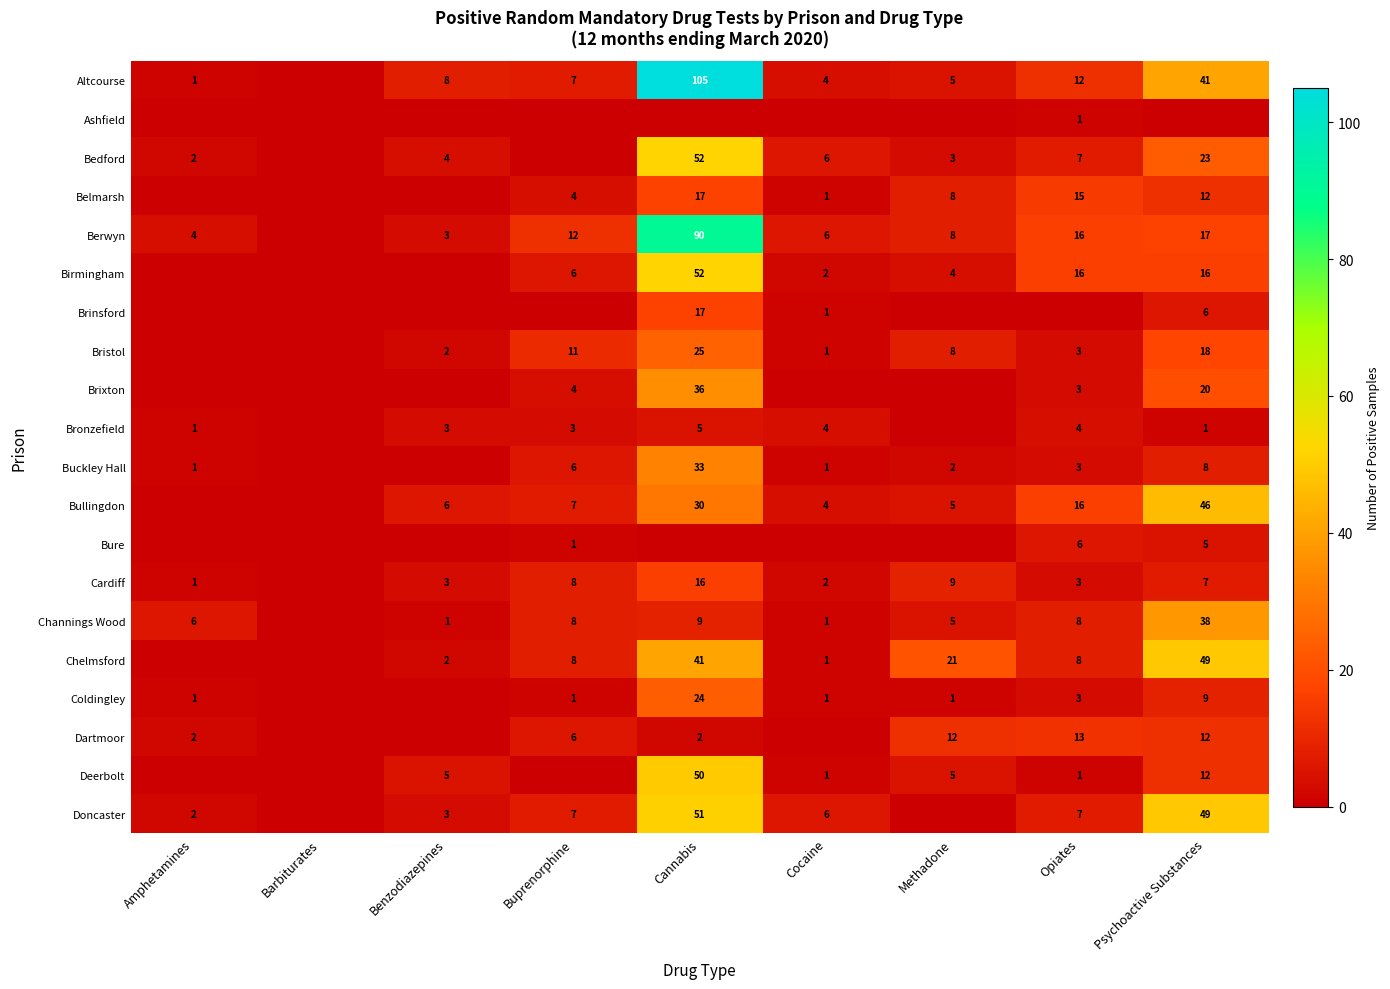

The Cardiff series shows 16 at Cannabis. True or false?

True